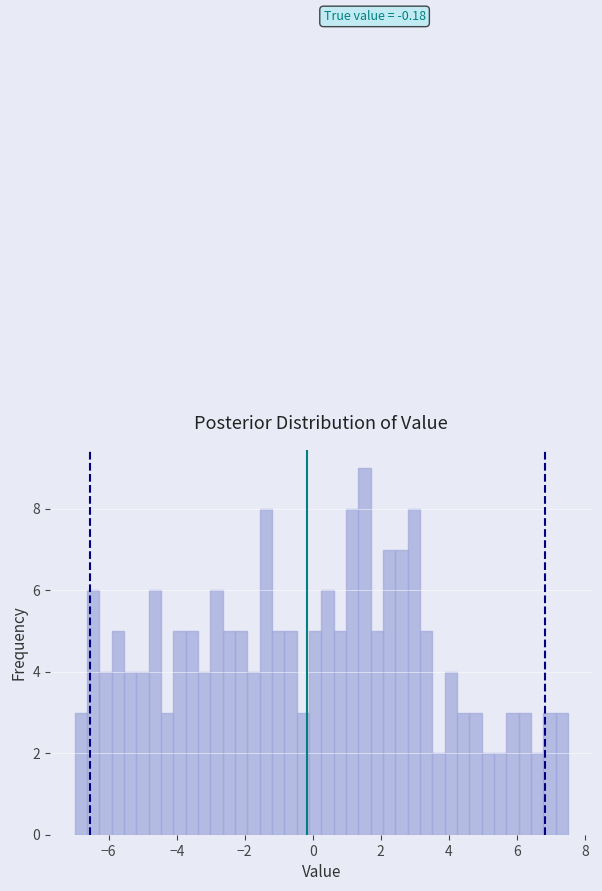

Read against the x-axis, roughly where is the centre of the tallest bar?

1.6